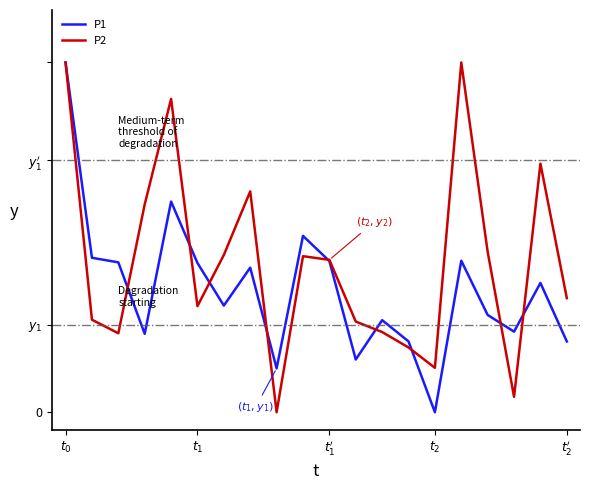

What are all the series names shown in the legend?

P1, P2